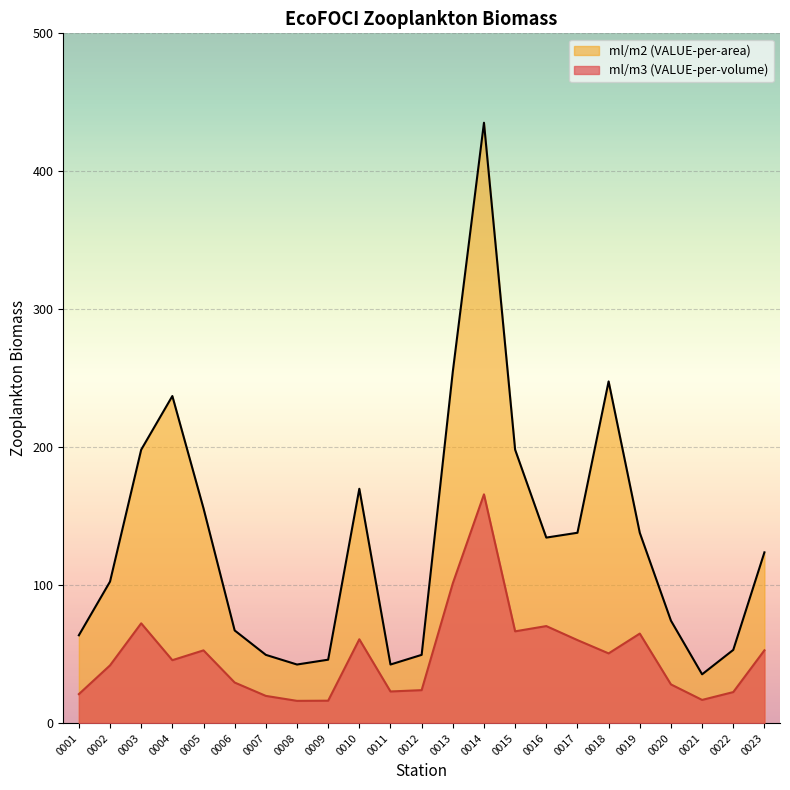

The ml/m3 (VALUE-per-volume) series shows 101.4 at 0013. True or false?

True